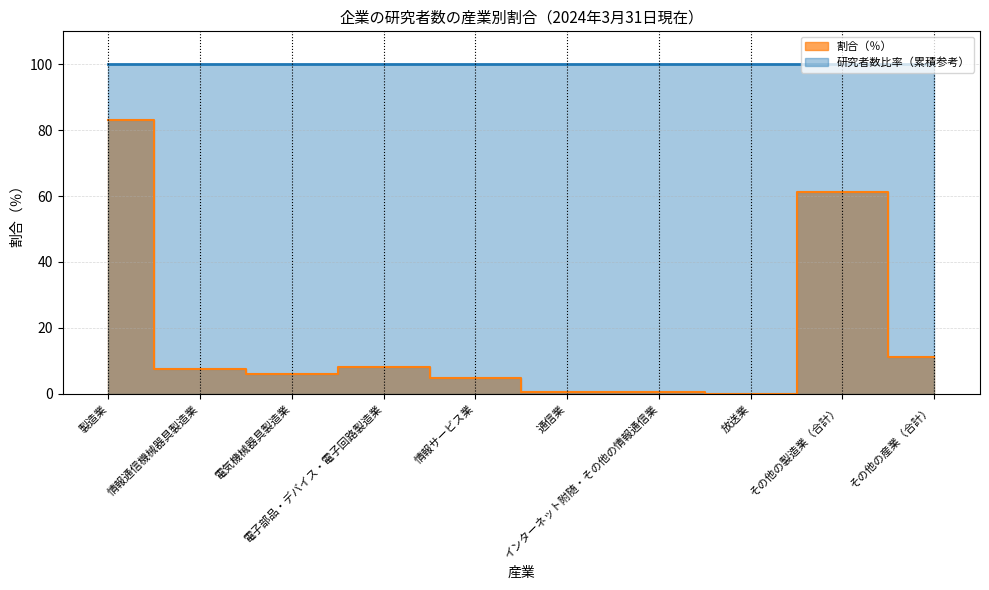

What is the sum of the values at 通信業 and 電子部品・デバイス・電子回路製造業?

8.8